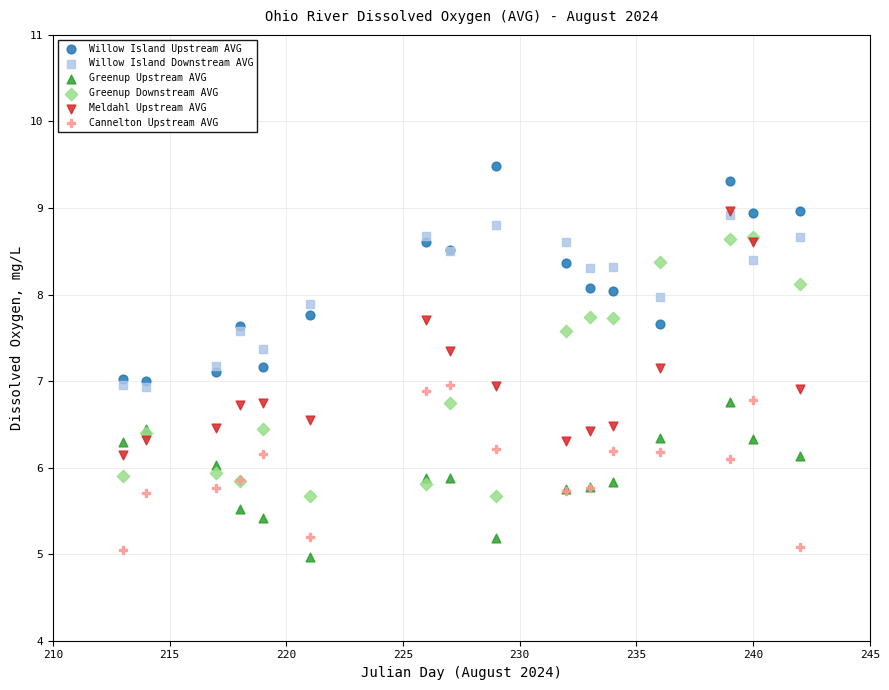

Which series contains the highest Y value?

Willow Island Upstream AVG